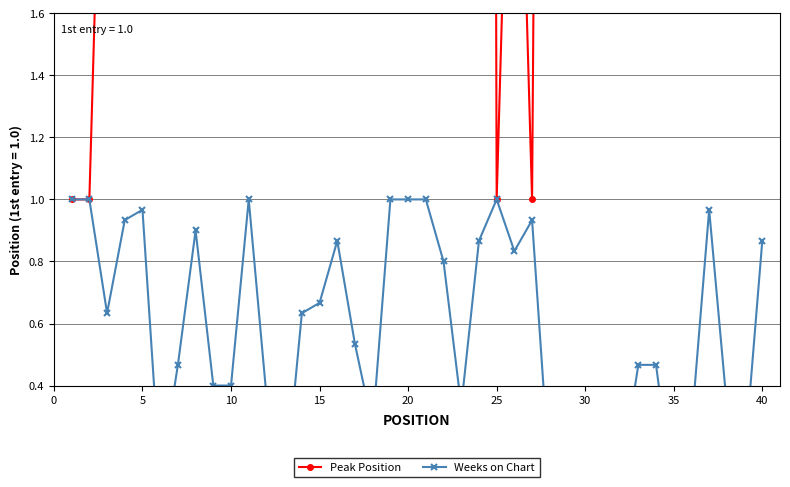

How many distinct data groups are displayed?

2